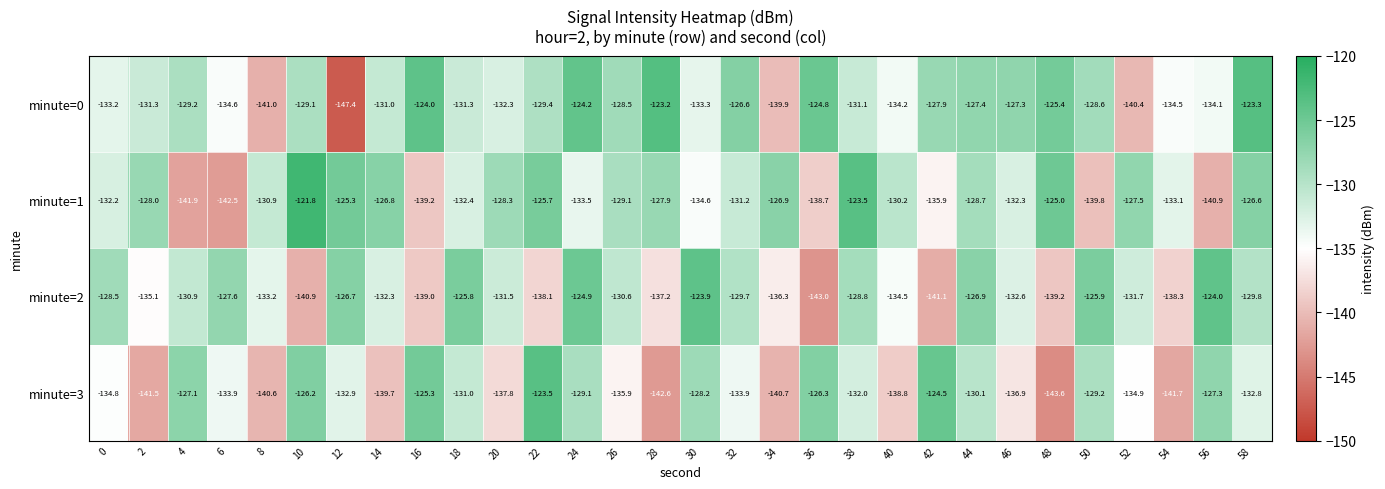

Which series has the largest total across all categories?

minute=0